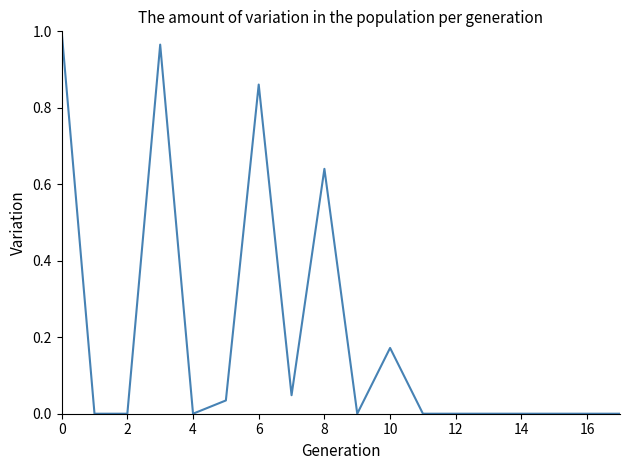

True or false: the data has more than 2 interior local peaks.

True